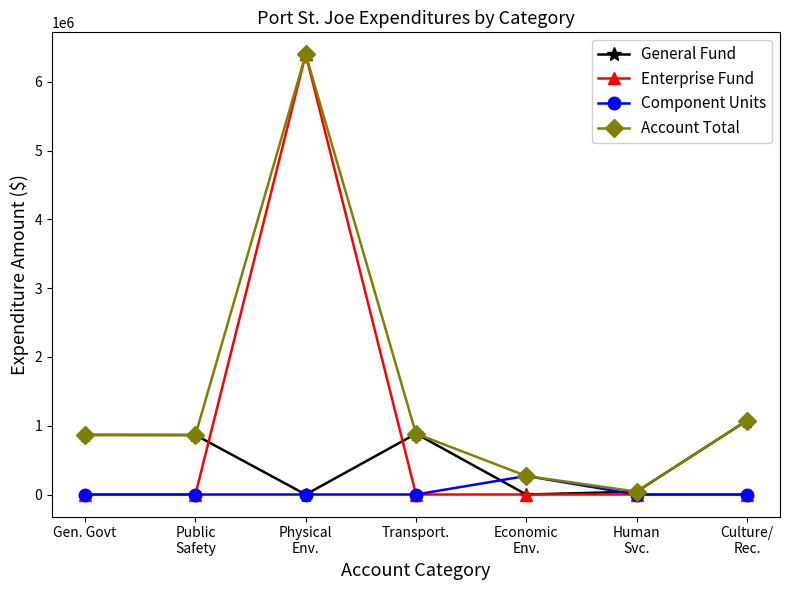

Rank the series by their average value, from highest to lowest.

Account Total, Enterprise Fund, General Fund, Component Units